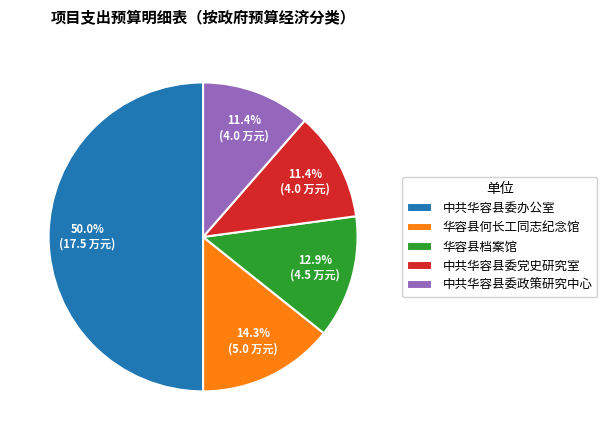

Does 中共华容县委政策研究中心 represent more than half of the total?

No